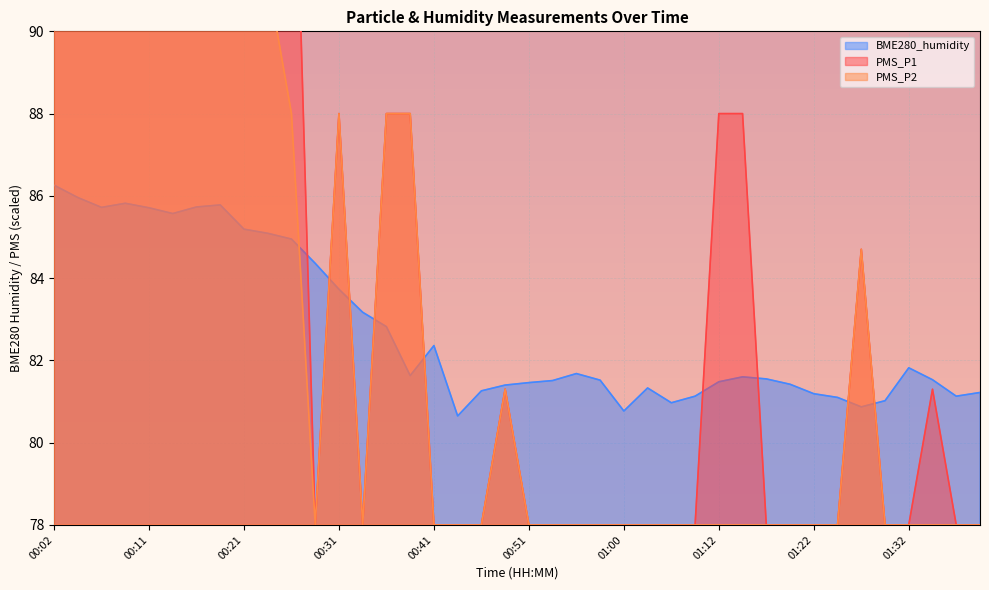

What is the label of the 7th point from the left?

00:16